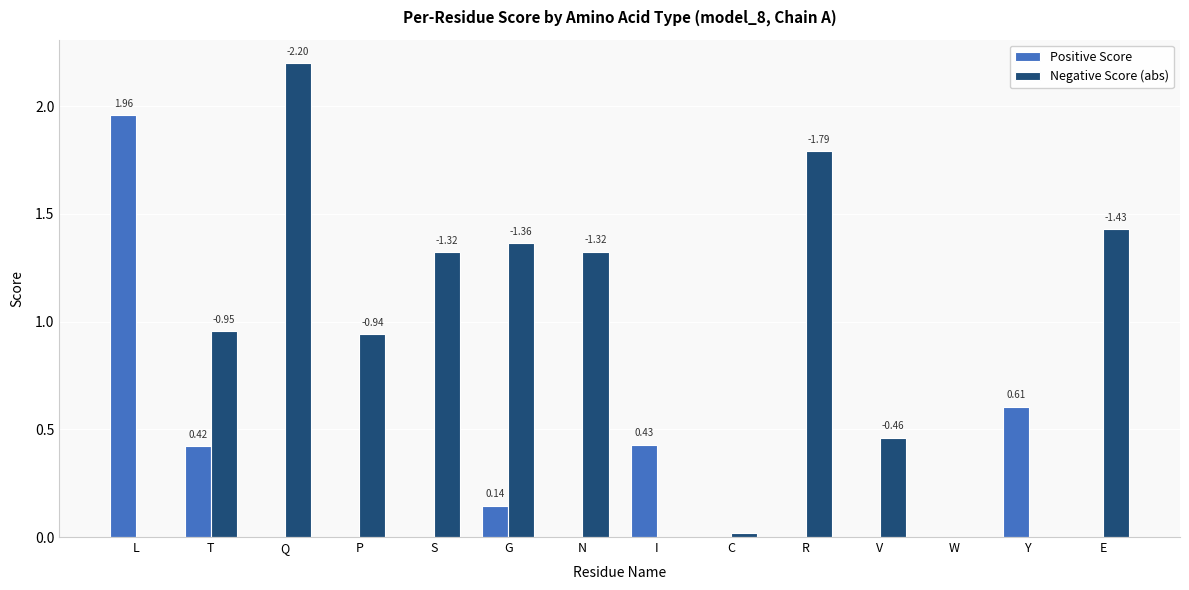

True or false: Negative Score (abs) has a value of 1.0 at Q.

False